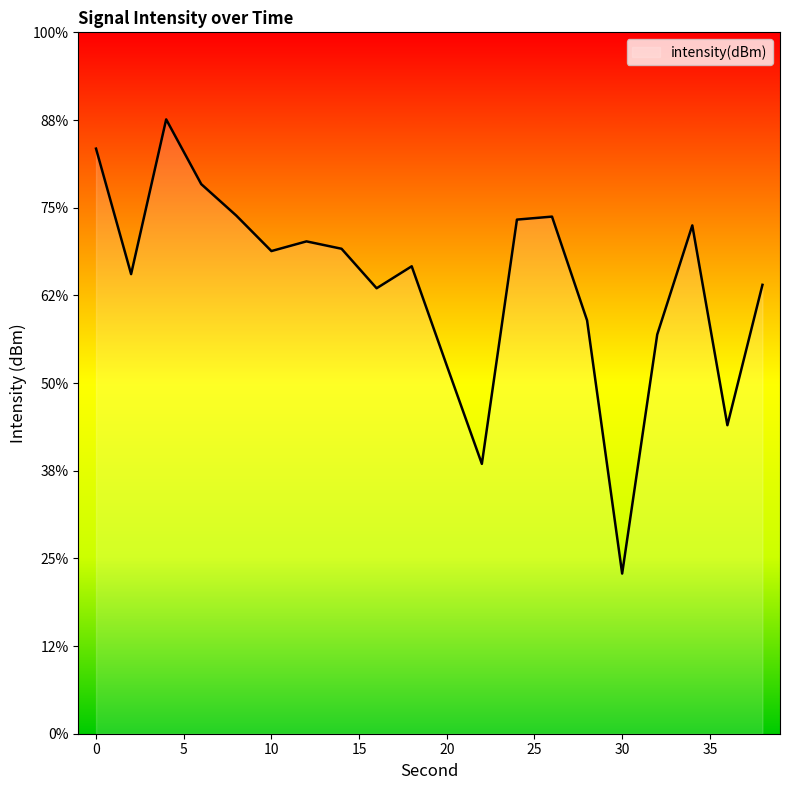

What is the change in value from 20 to 32?

+1.8